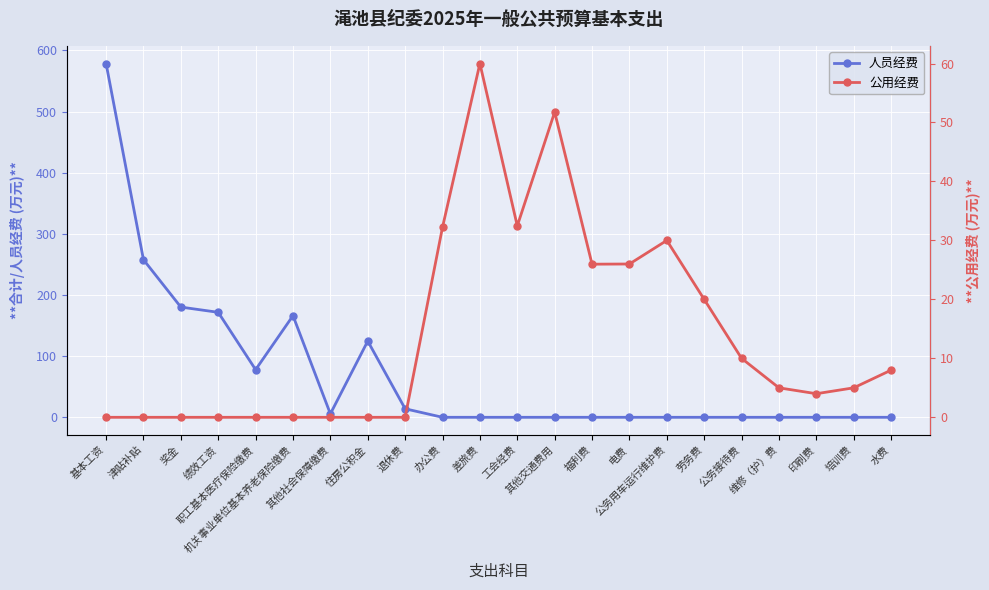

Does the chart display data point markers on the line(s)?

Yes